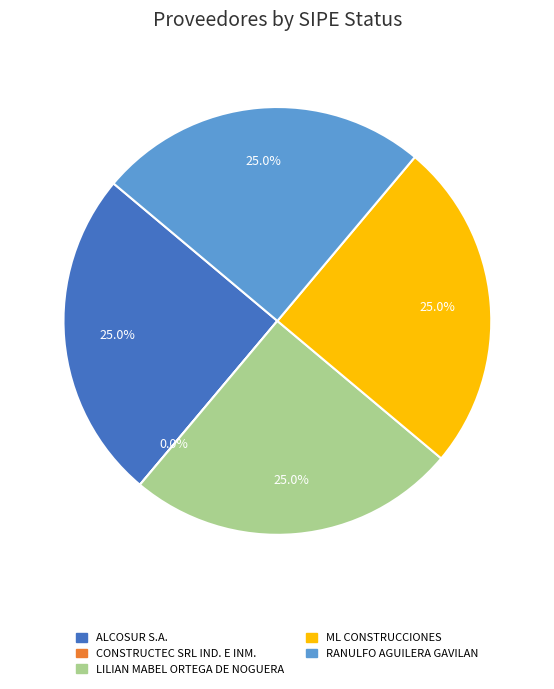

What percentage is the RANULFO AGUILERA GAVILAN slice, to the nearest percent?

25%